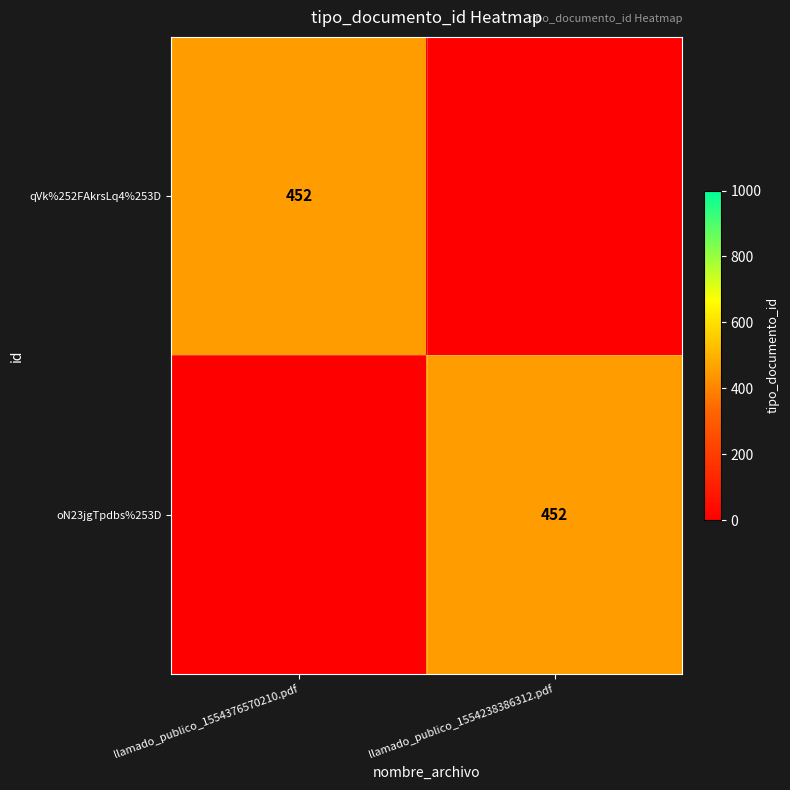

The value of qVk%252FAkrsLq4%253D at llamado_publico_1554376570210.pdf is 655. True or false?

False